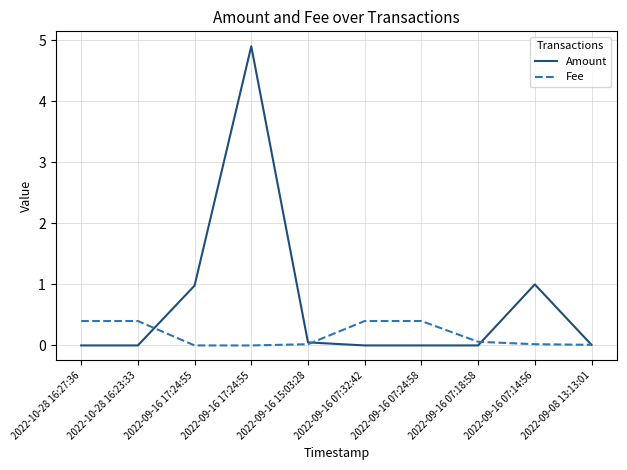

What are all the series names shown in the legend?

Amount, Fee